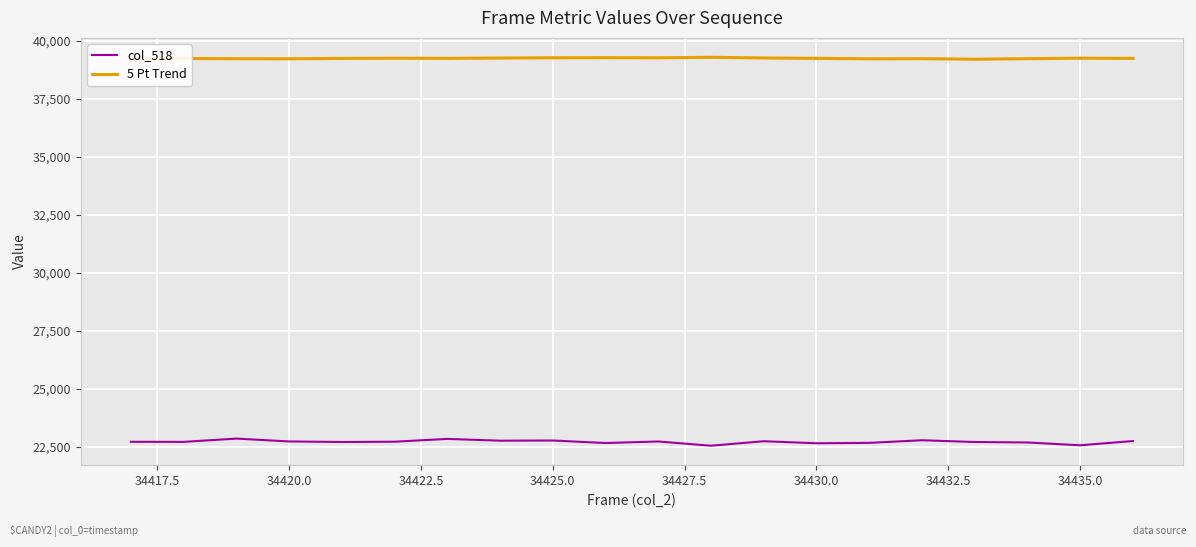

What is the maximum value for 5 Pt Trend?

39296.4